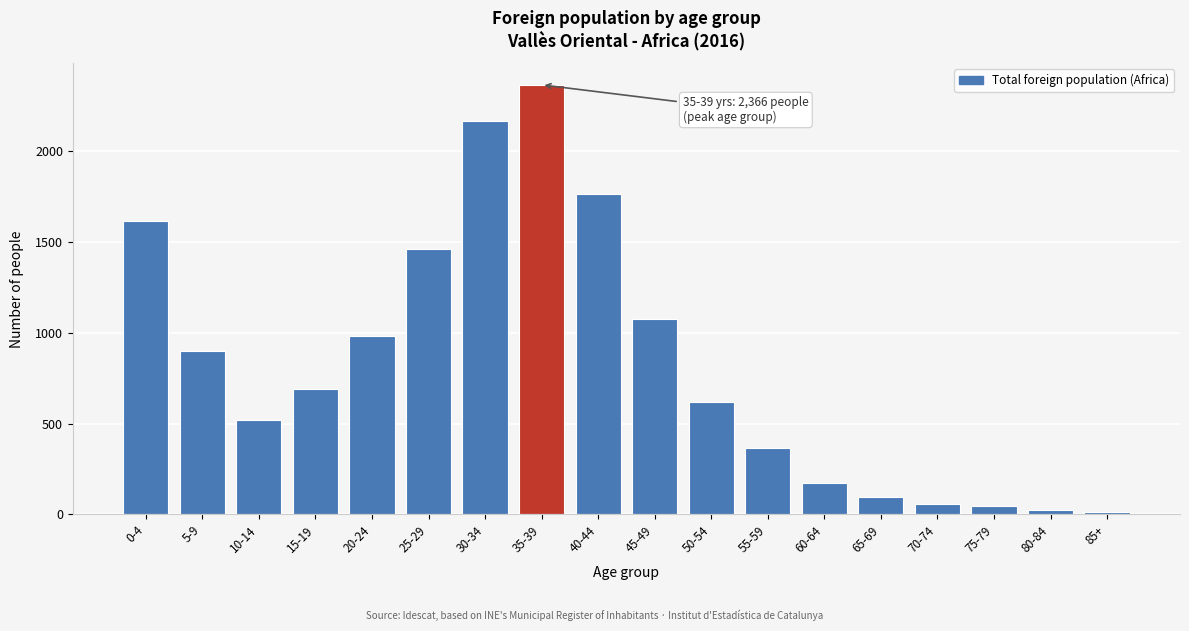

Reading right to left, transcribe all the data shown in this chart.

11	24	45	57	97	175	368	620	1076	1766	2366	2166	1460	984	689	521	900	1615